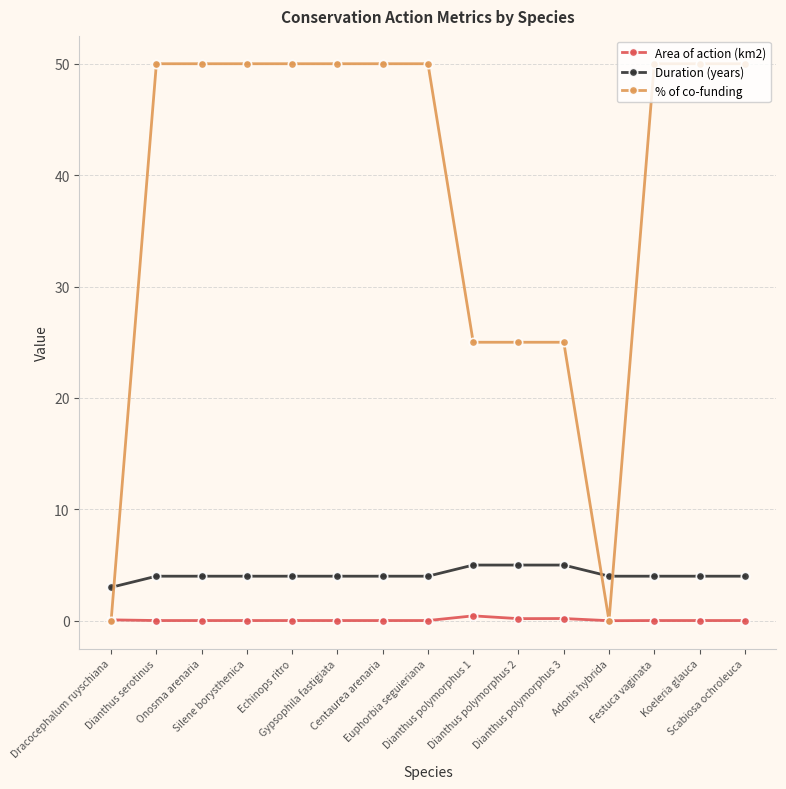

What is the label of the 11th point from the right?

Echinops ritro